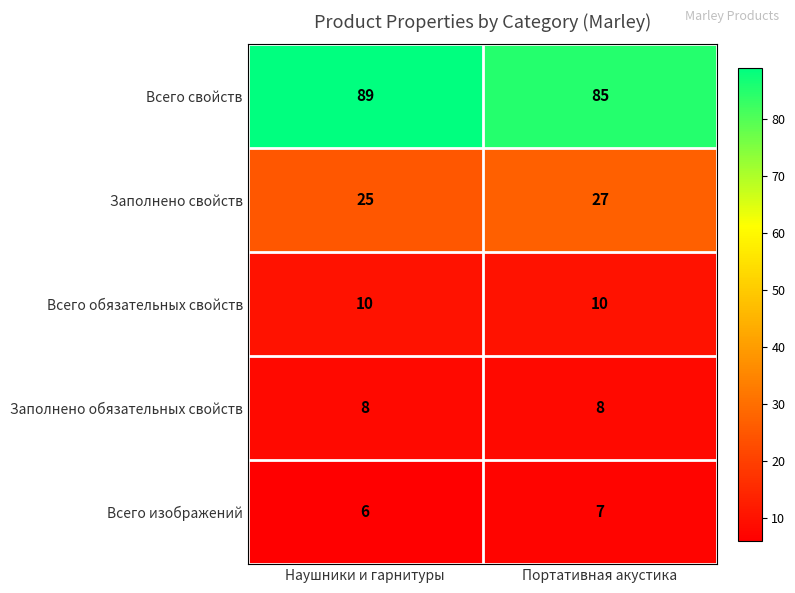

Rank the series by their maximum value, from lowest to highest.

Всего изображений, Заполнено обязательных свойств, Всего обязательных свойств, Заполнено свойств, Всего свойств